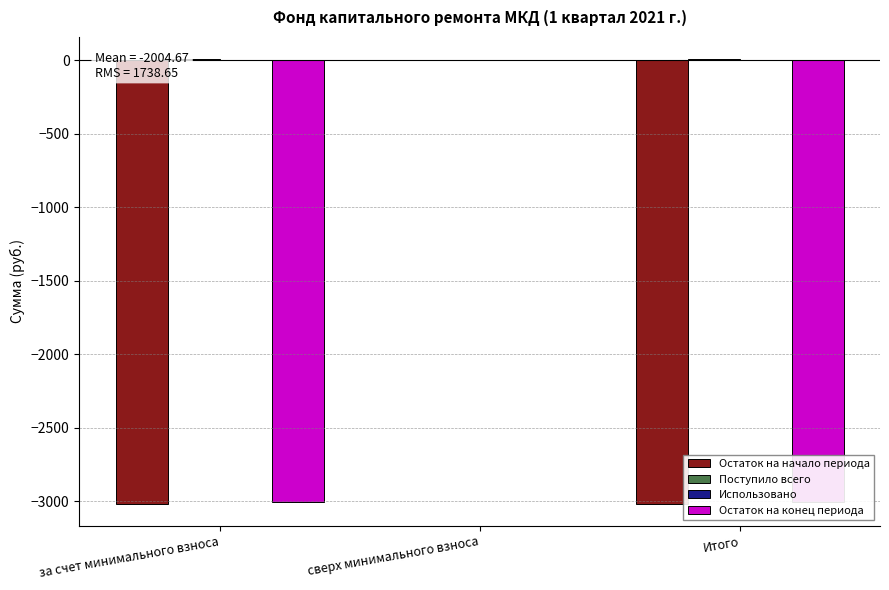

What value does the Поступило всего series have at Итого?

8.8